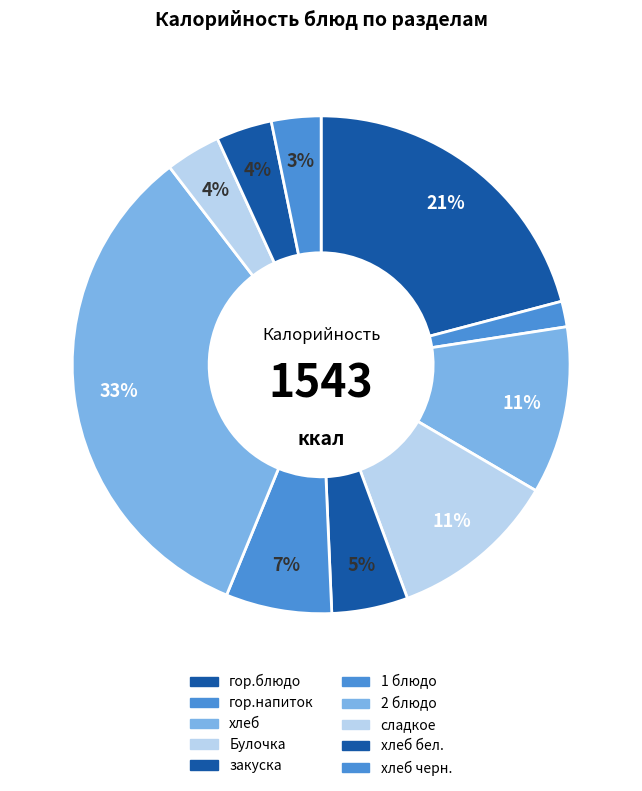

How many segments does this pie chart have?

10